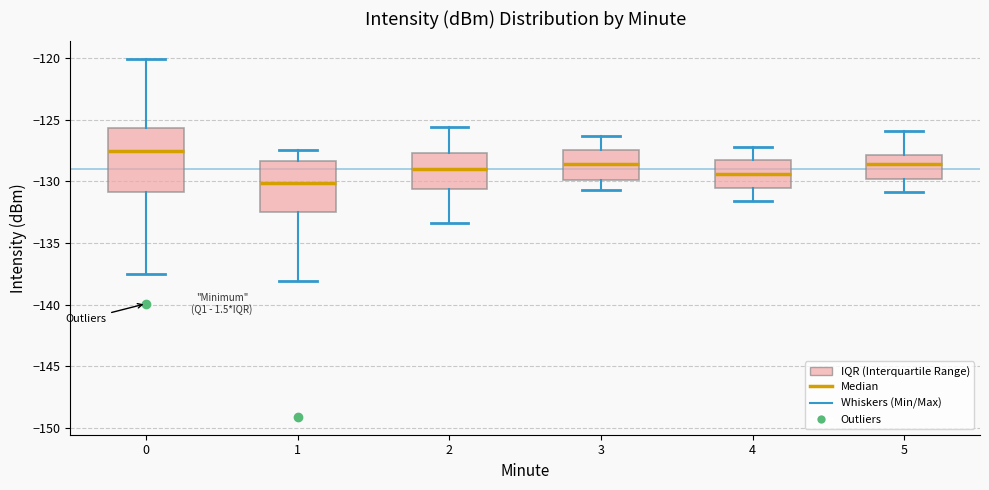

Reading left to right, transcribe this box plot: for each box, give where its median line is, the range the box spans, and where its two whiskers end, as read against the y-axis. The values are not printed on the chart, so give them approximately, as read against the axis.

0: median -127.5, box -131.0 to -125.5, whiskers -137.5 to -120.0
1: median -130.0, box -132.5 to -128.5, whiskers -138.0 to -127.5
2: median -129.0, box -130.5 to -127.5, whiskers -133.5 to -125.5
3: median -128.5, box -130.0 to -127.5, whiskers -130.5 to -126.5
4: median -129.5, box -130.5 to -128.5, whiskers -131.5 to -127.0
5: median -128.5, box -130.0 to -128.0, whiskers -131.0 to -126.0